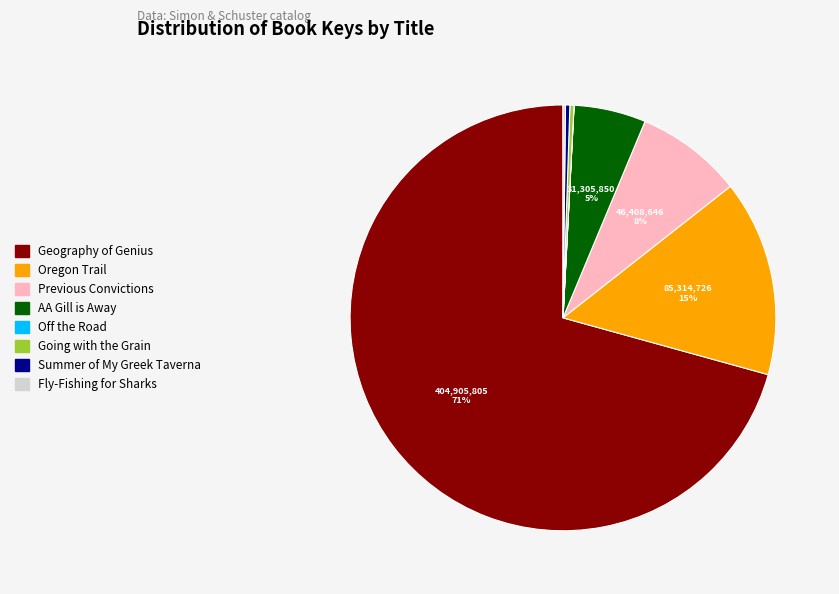

Between Previous Convictions and Going with the Grain, which is larger?

Previous Convictions